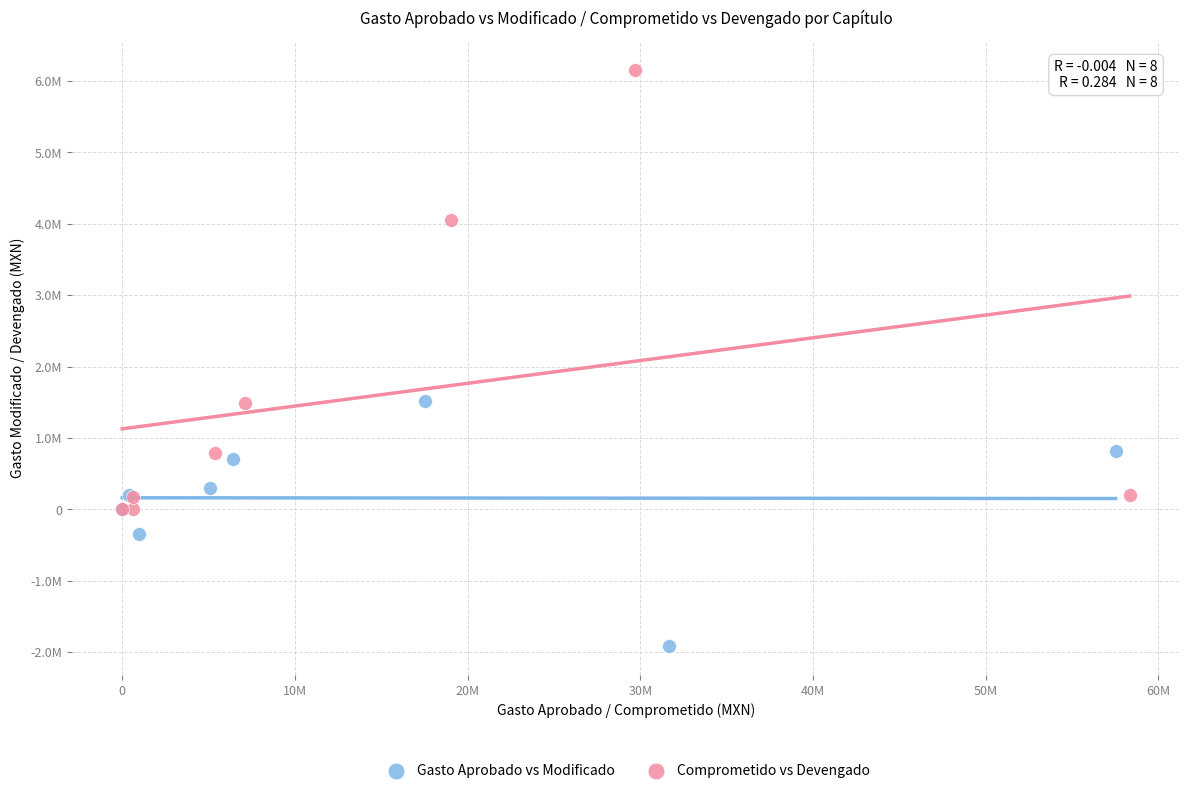

What are all the series names shown in the legend?

Gasto Aprobado vs Modificado, Comprometido vs Devengado